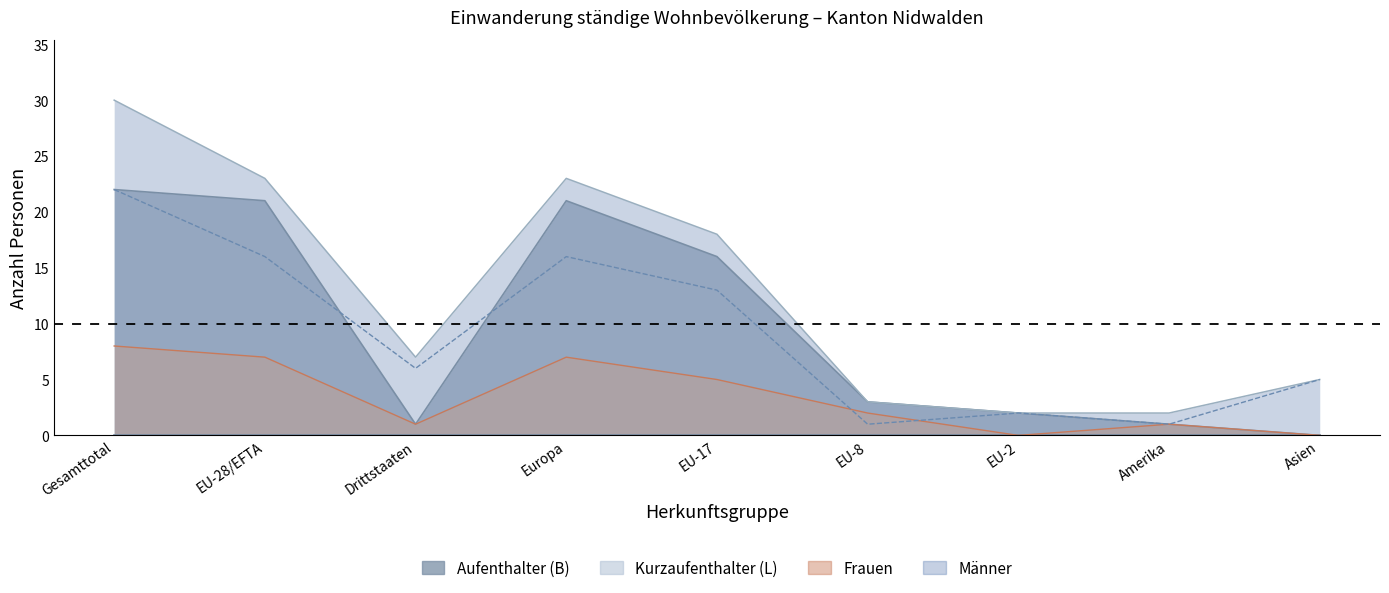

Which category has the lowest value across all series?

Asien